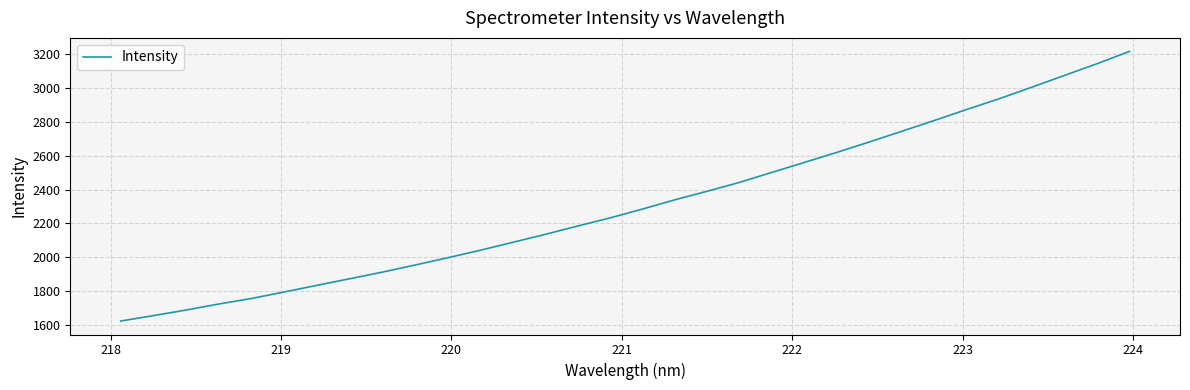

What is the greatest value displayed?

3215.8